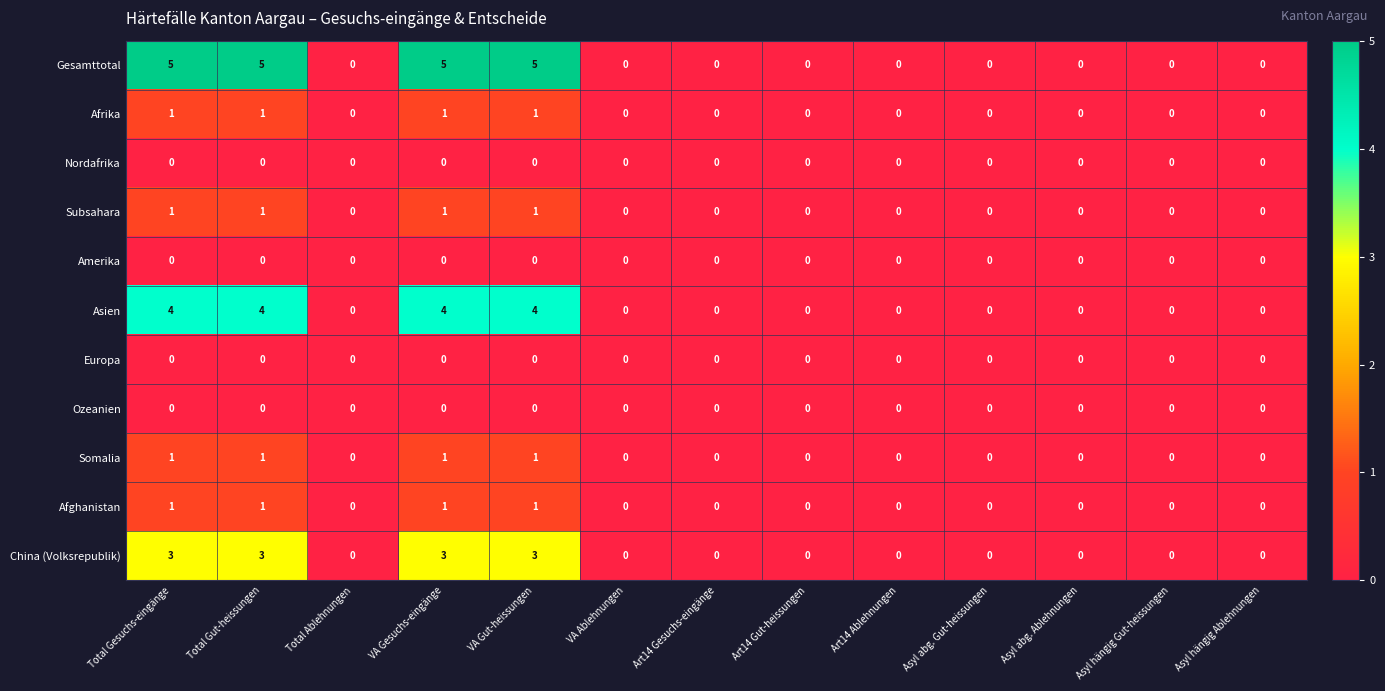

Between VA Gesuchs-eingänge and Art14 Gut-heissungen, which series saw the biggest shift?

Gesamttotal